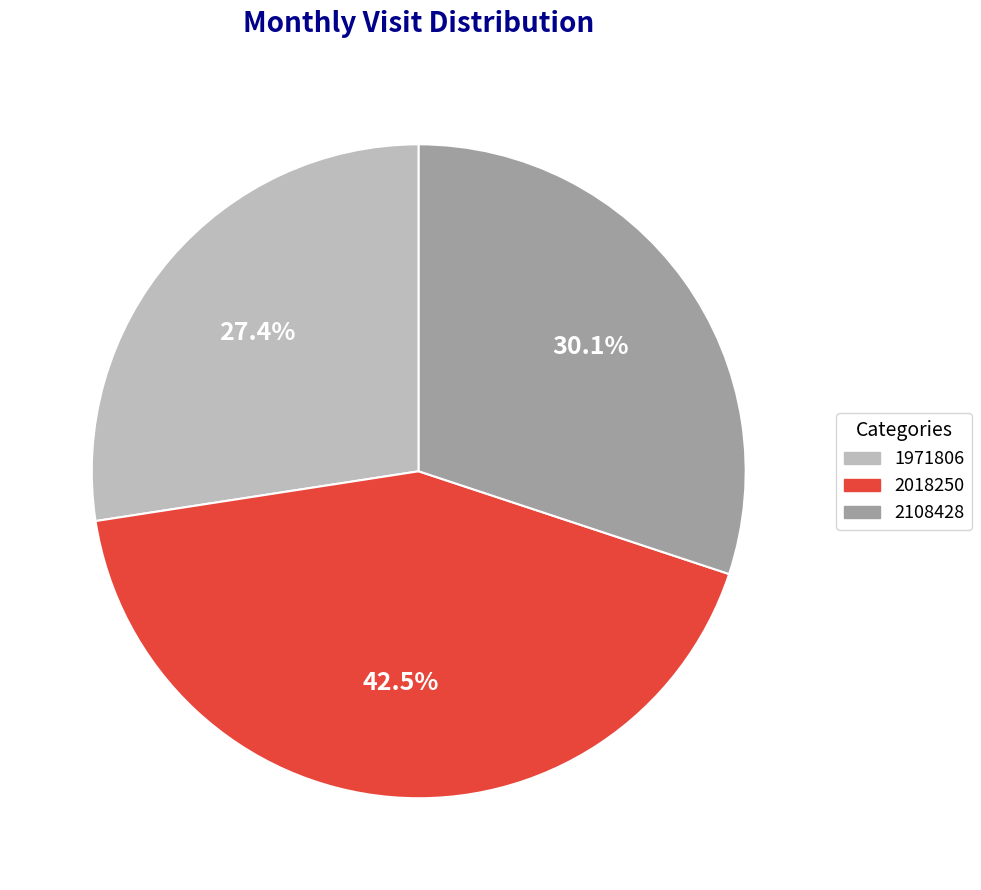

What is the largest slice in the pie chart?

2018250